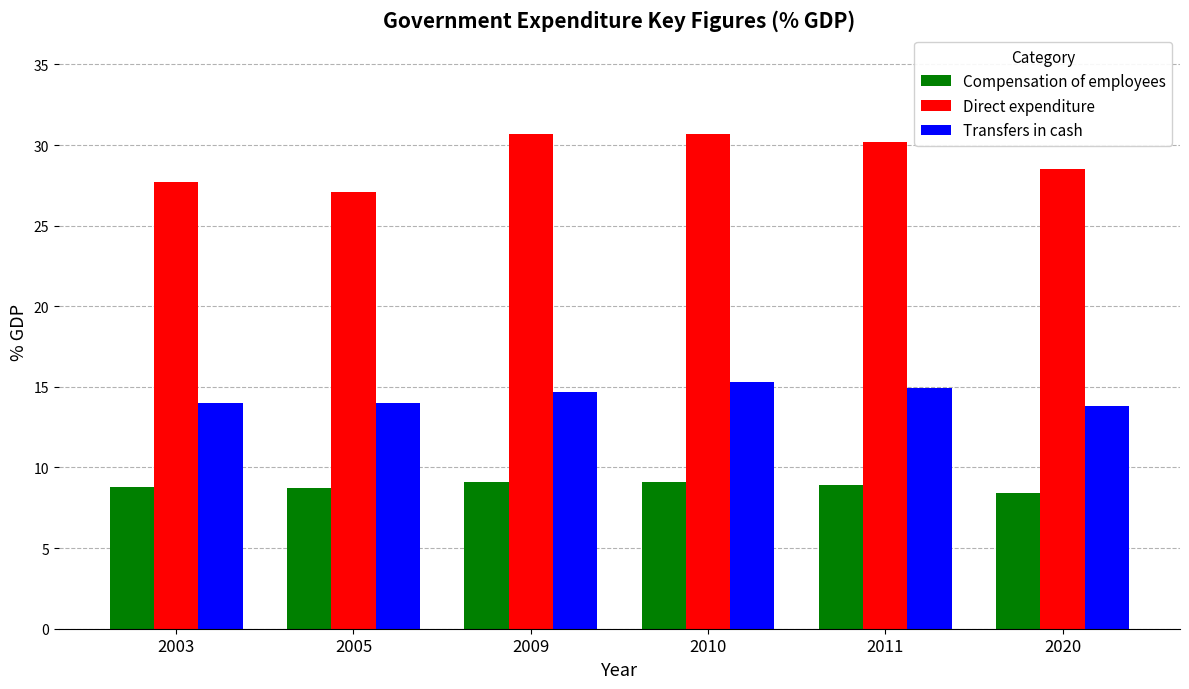

Is it true that Transfers in cash equals 14.0 at 2005?

True